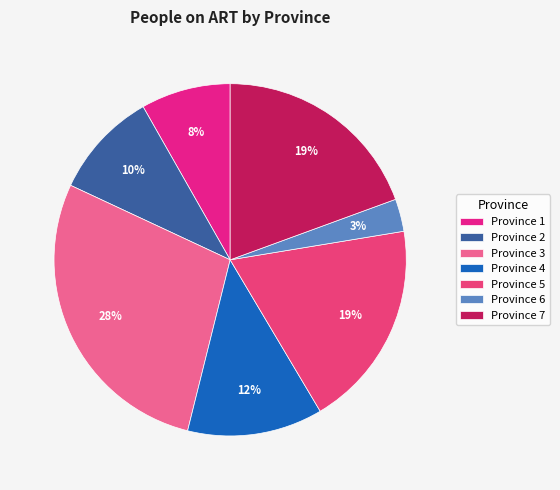

What percentage is NOT represented by Province 2?

90.2%